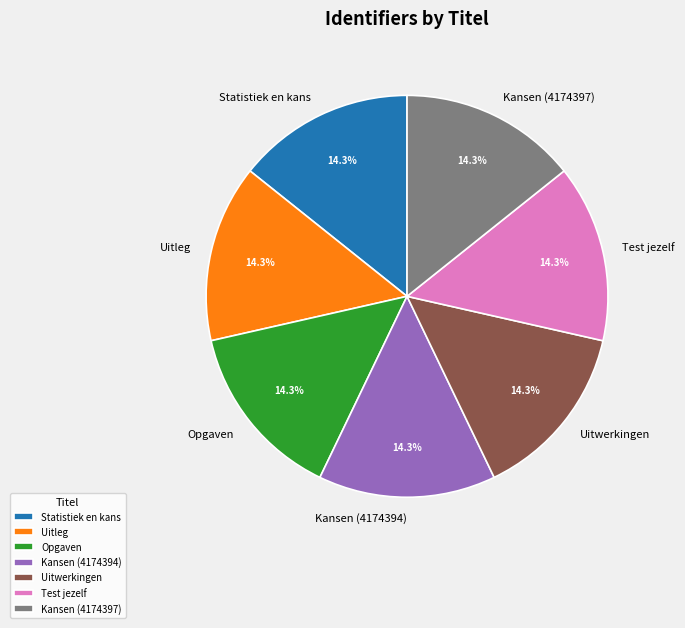

True or false: Statistiek en kans accounts for 20% of the total.

False